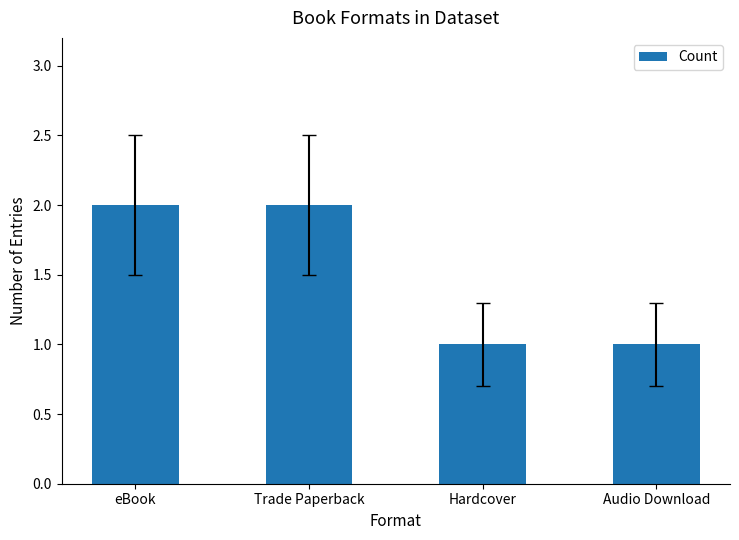

What position from the left is Hardcover?

3